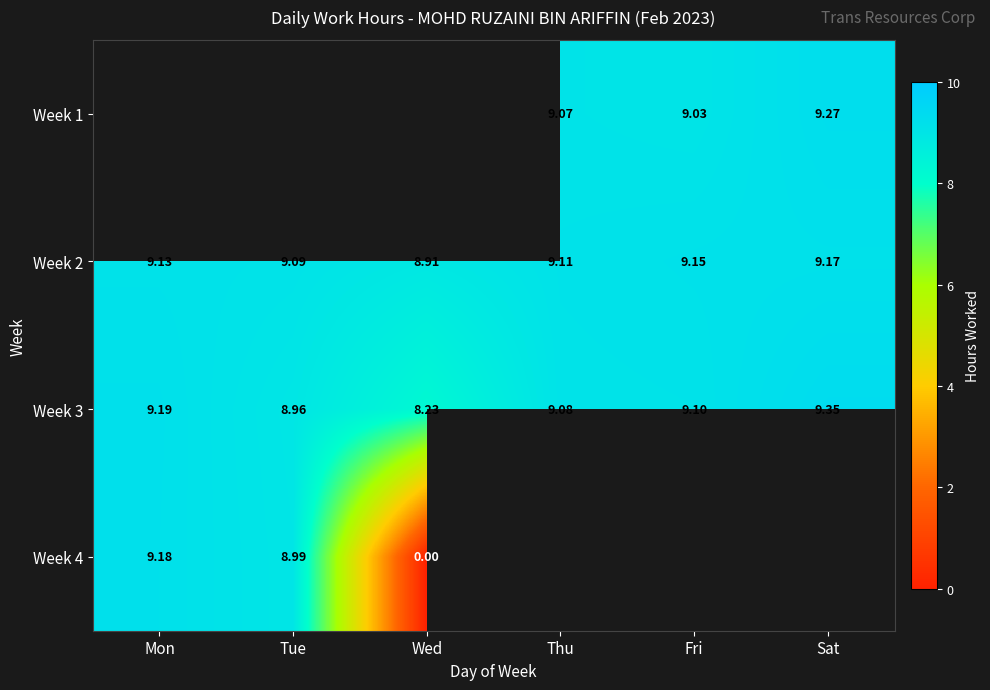

At which label is Week 3 closest to 8?

Wed